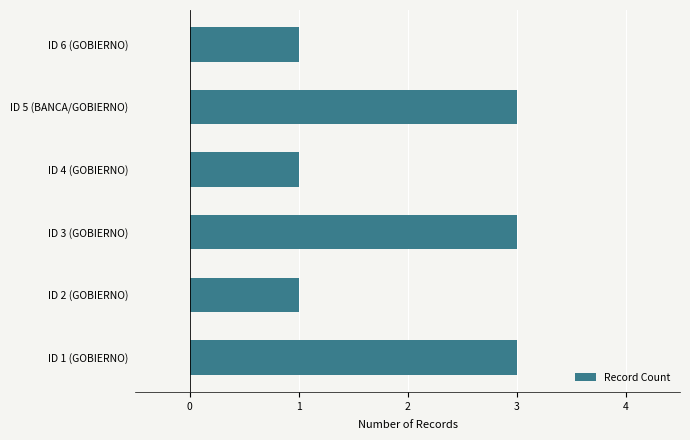

The value at ID 1 (GOBIERNO) is 3. True or false?

True